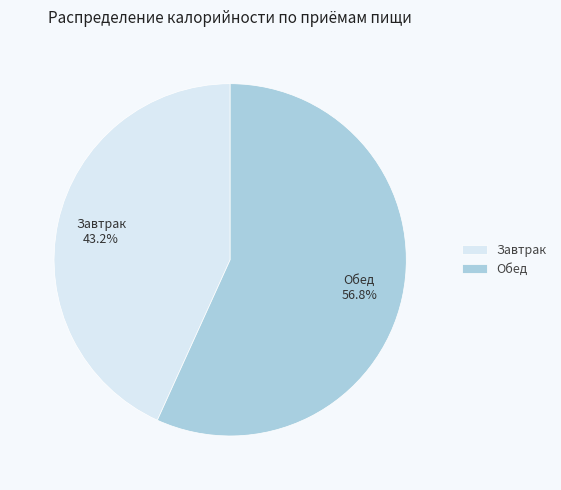

What percentage do Завтрак and Обед together represent?

100.0%